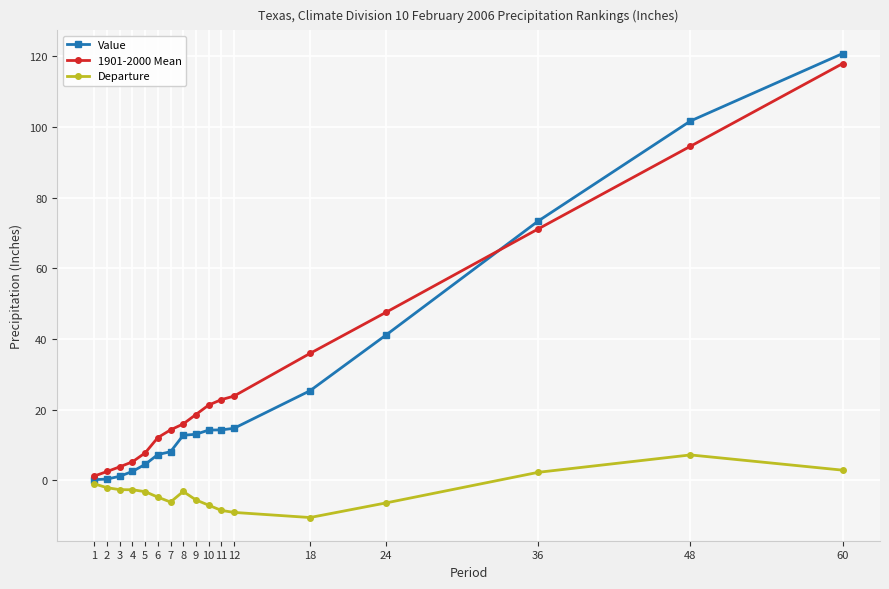

After their last crossing, which series has the higher values: Value or 1901-2000 Mean?

Value